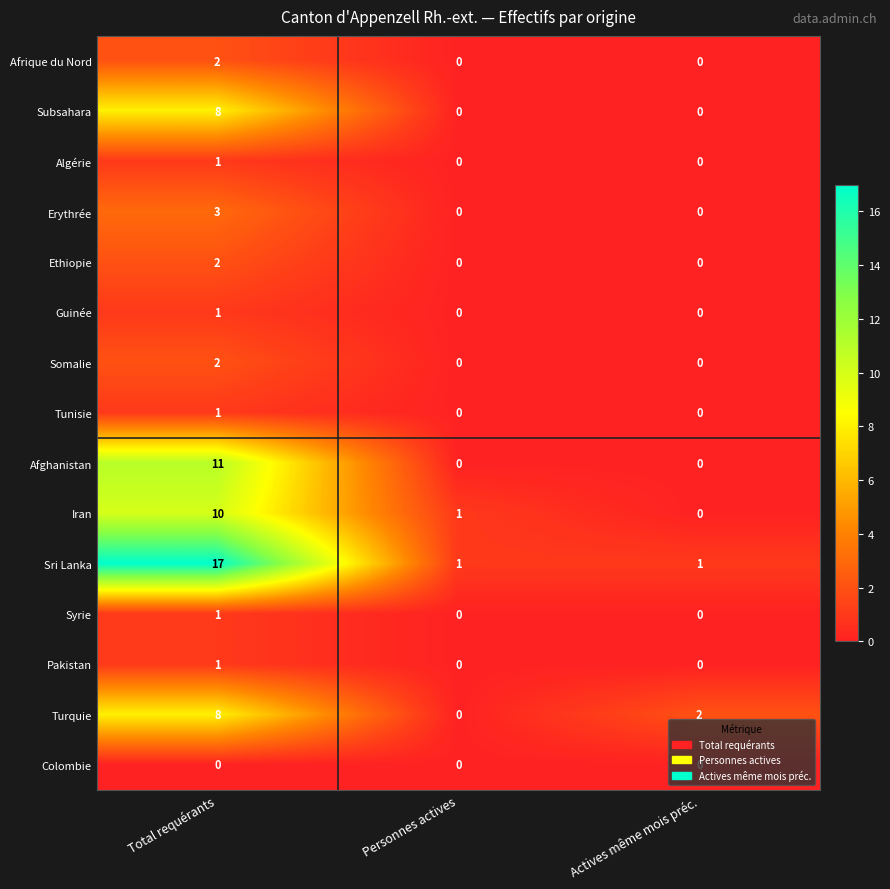

How many data points does each series have?

3